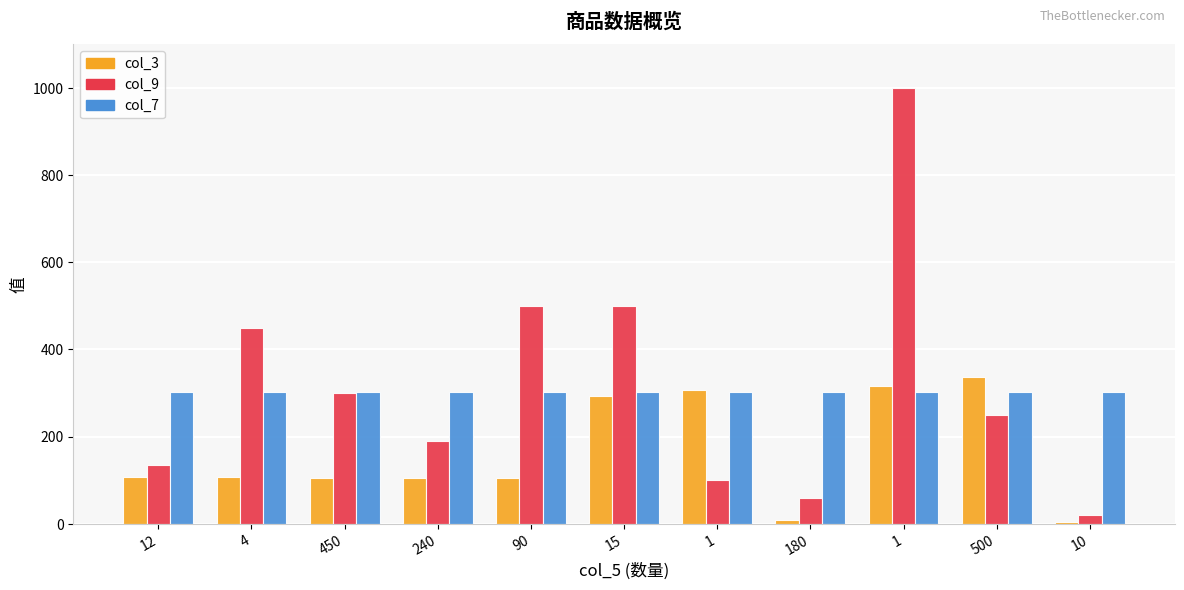

At which category is the sum across all series the highest?

1